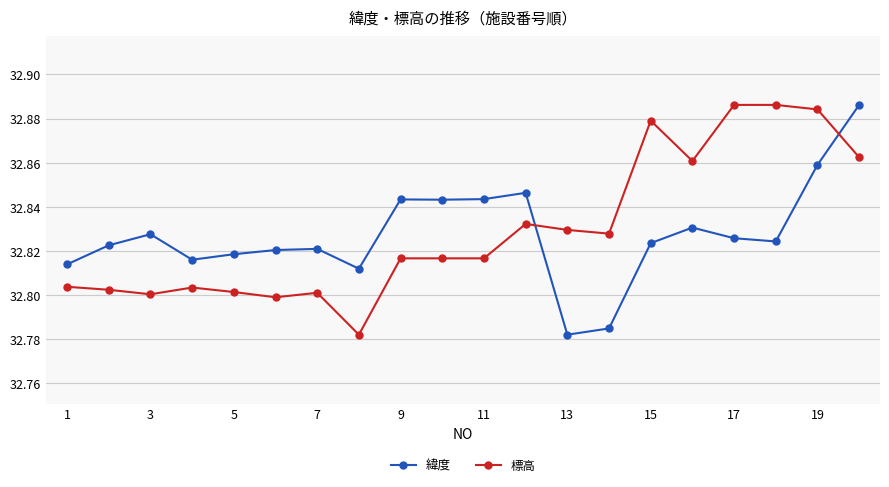

True or false: 標高 has more than 2 interior local peaks.

True